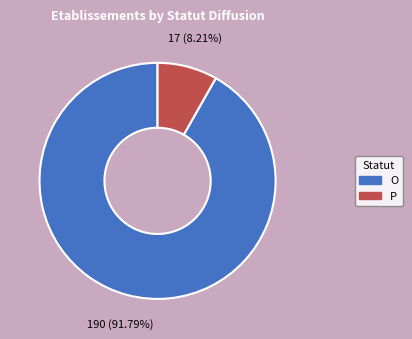

What is the smallest slice in the pie chart?

P